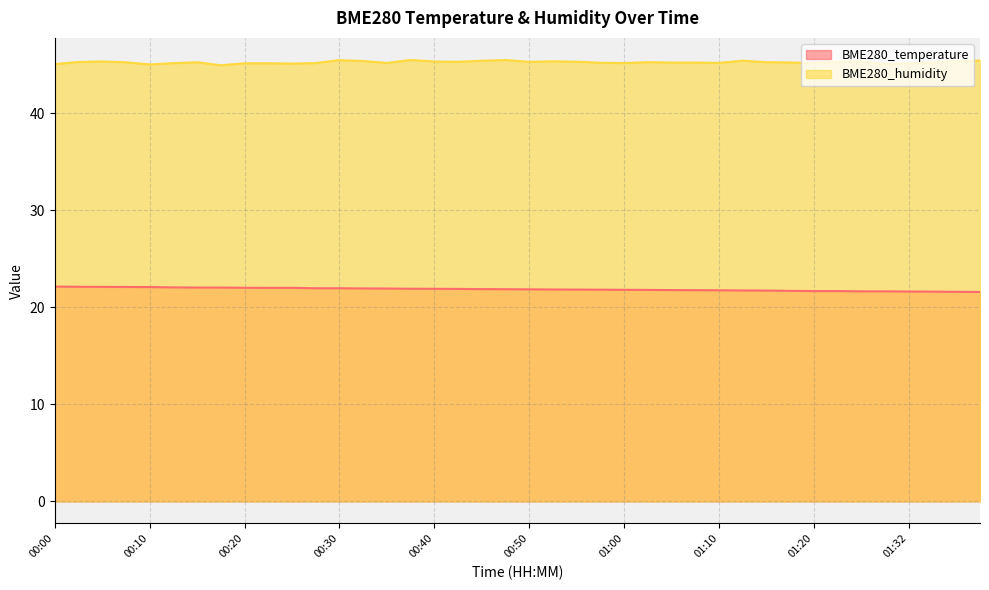

What position from the left is 00:07?

4